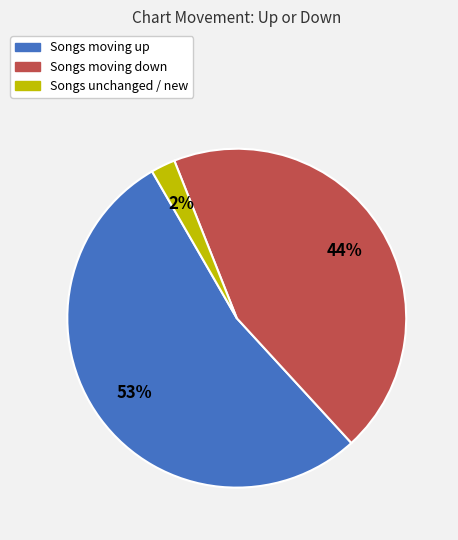

Count the number of slices in the pie.

3